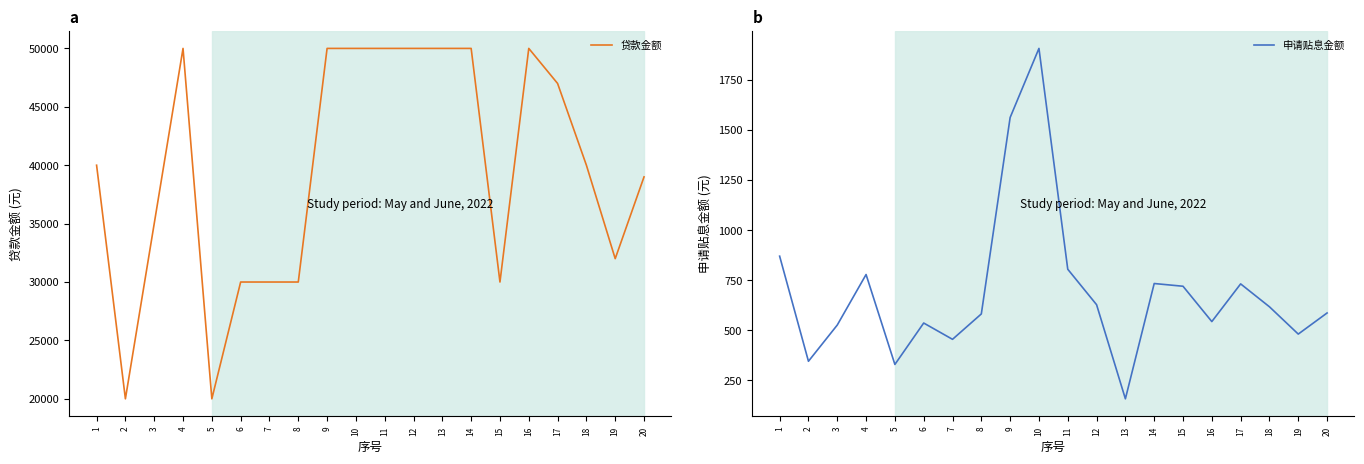

True or false: 申请贴息金额 and 贷款金额 cross at least once.

False